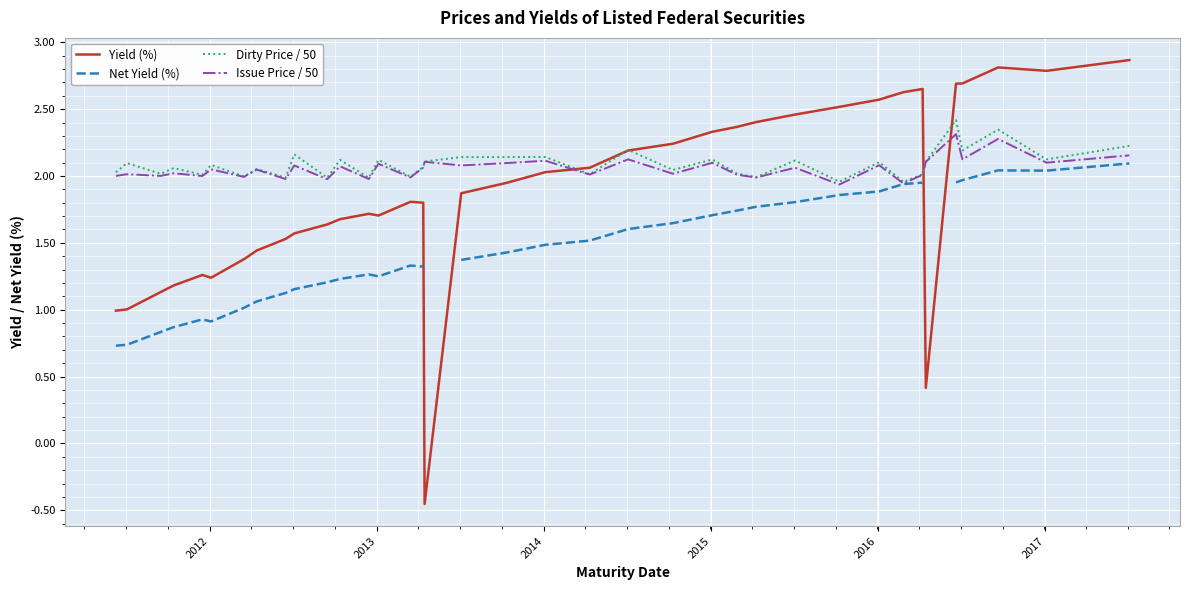

What is the maximum value for Dirty Price / 50?

2.4